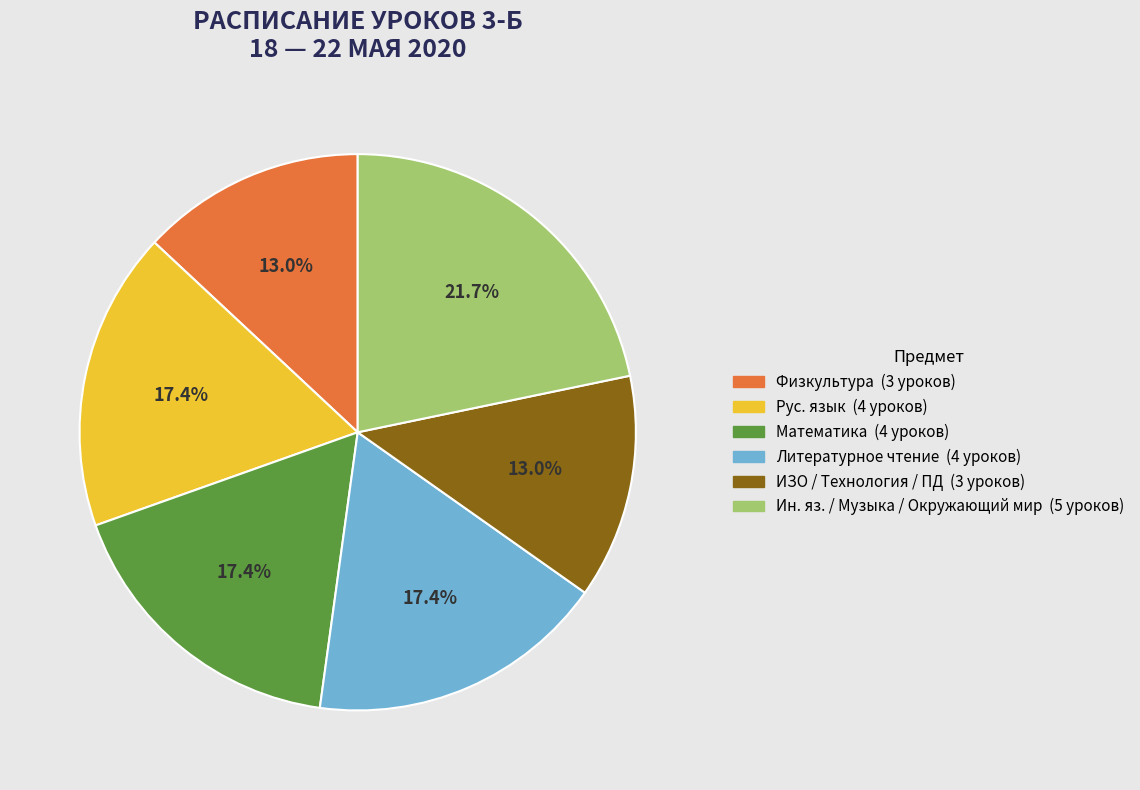

Does any single category account for the majority?

No